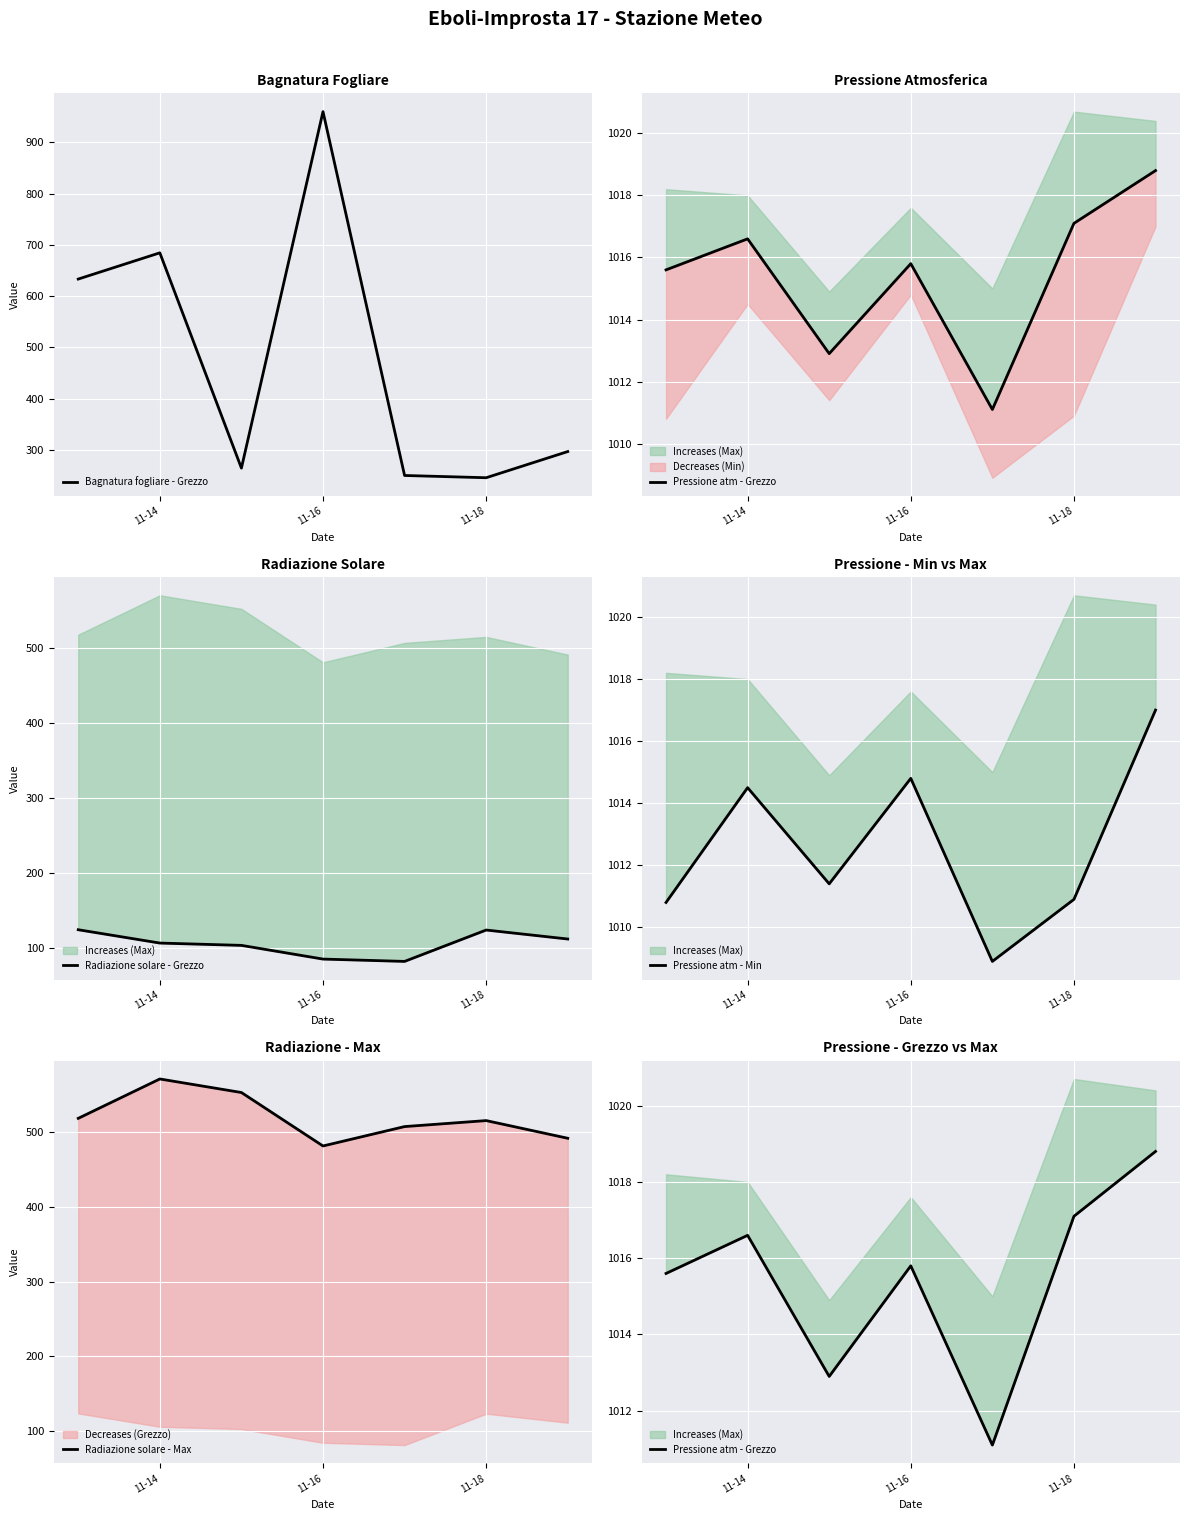

True or false: Radiazione solare - Grezzo and Pressione atm - Grezzo cross at least once.

False